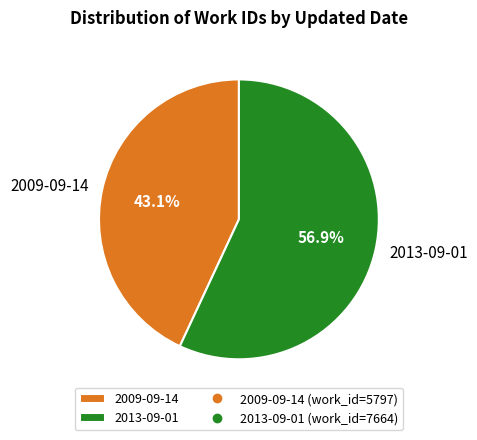

Is there a majority slice in this chart?

Yes